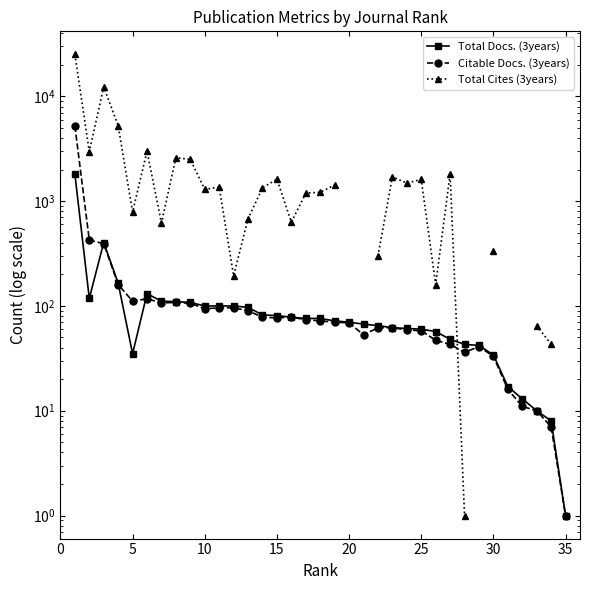

Between 25 and 30, which series saw the biggest shift?

Total Cites (3years)